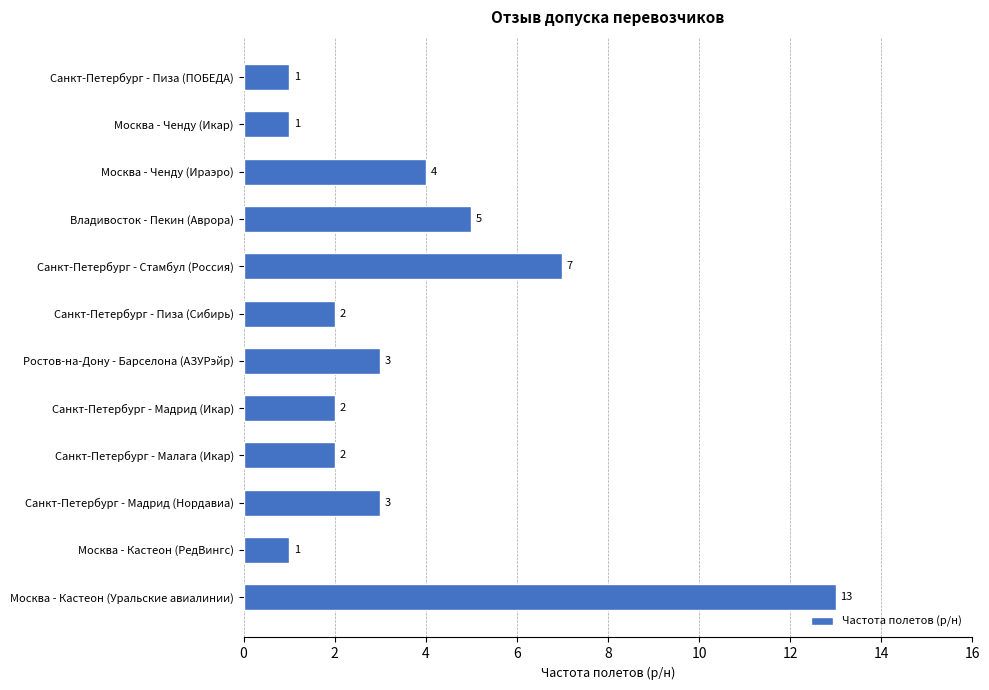

What is the change in value from Москва - Ченду (Икар) to Санкт-Петербург - Стамбул (Россия)?

+6